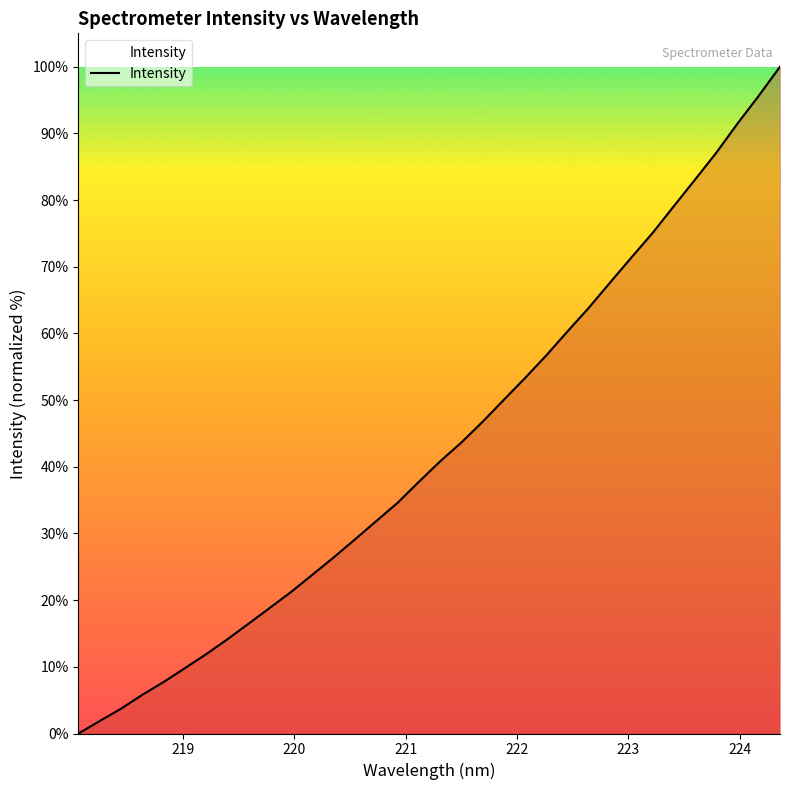

What is the difference between the maximum and minimum values?

100.0